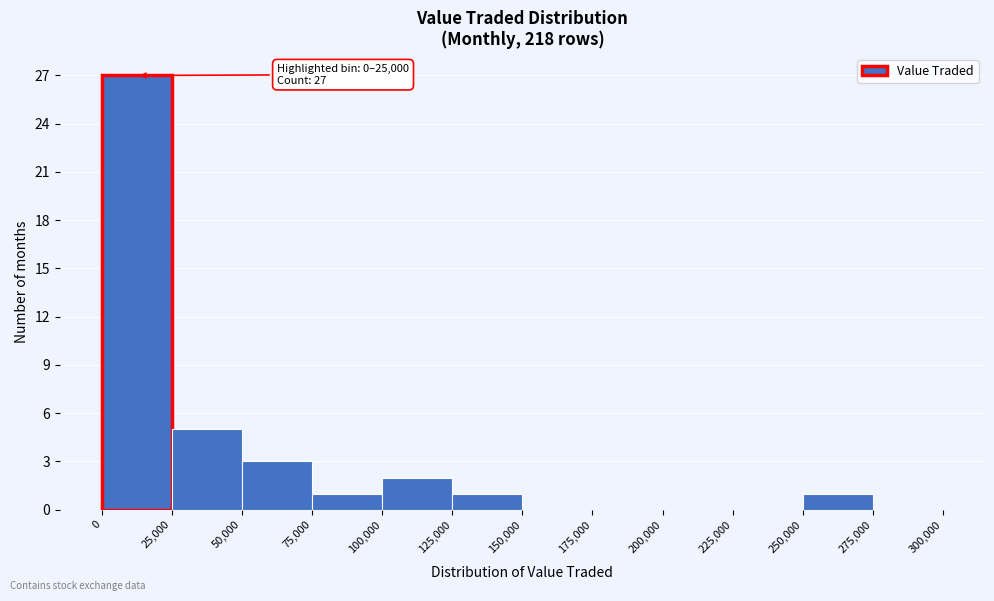

Which range on the x-axis has the tallest bar?

0 to 25,000